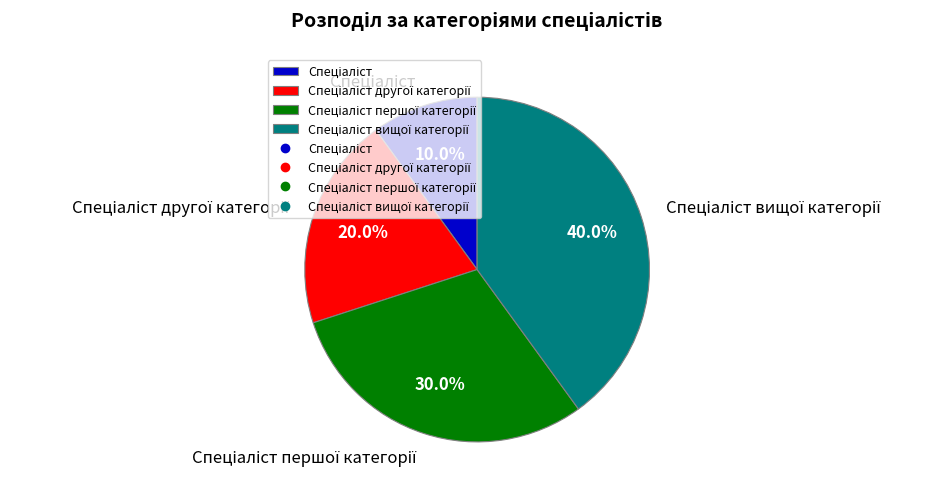

Does any single category account for the majority?

No